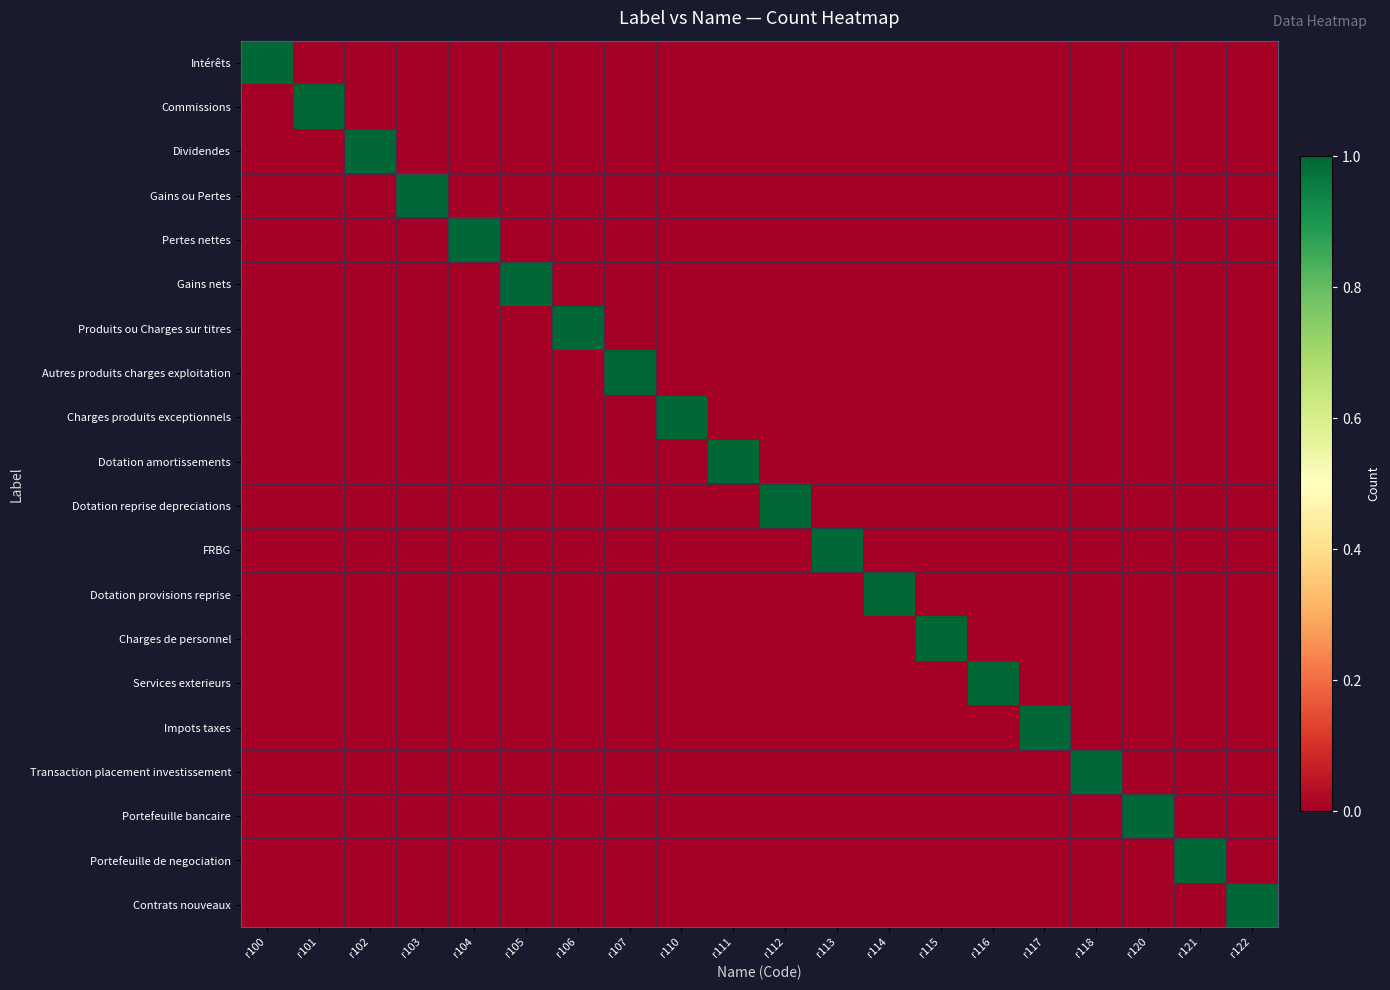

Which series changed the most between r105 and r114?

Gains nets